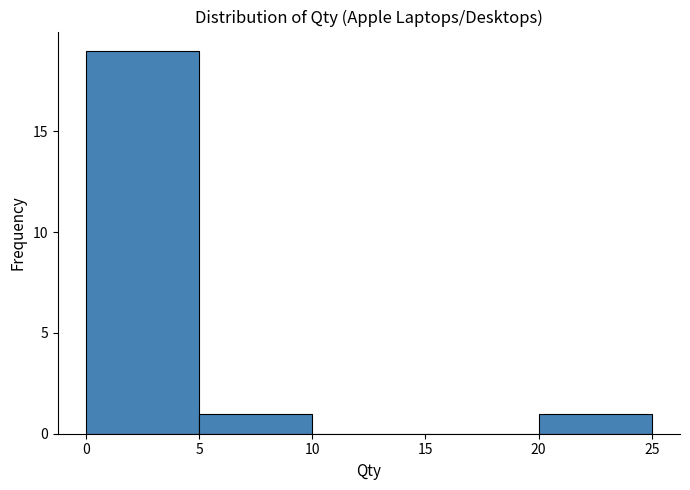

Over which range of the x-axis is the bar tallest?

0 to 5